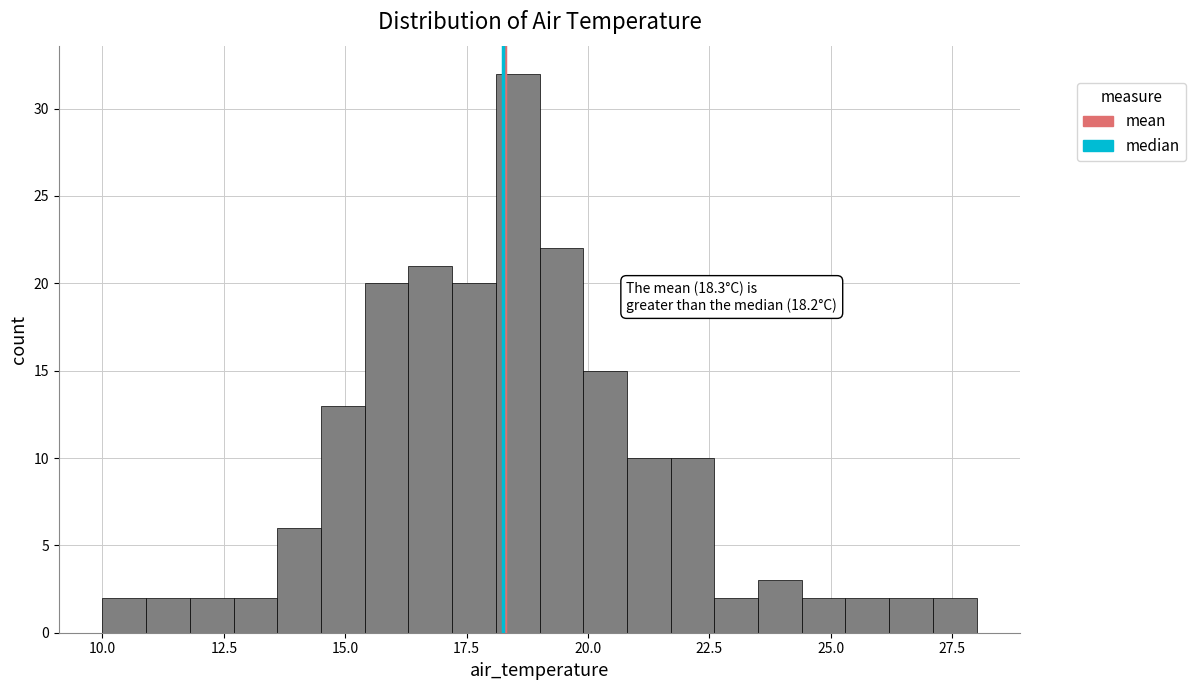

Read against the x-axis, roughly where is the centre of the tallest bar?

18.5